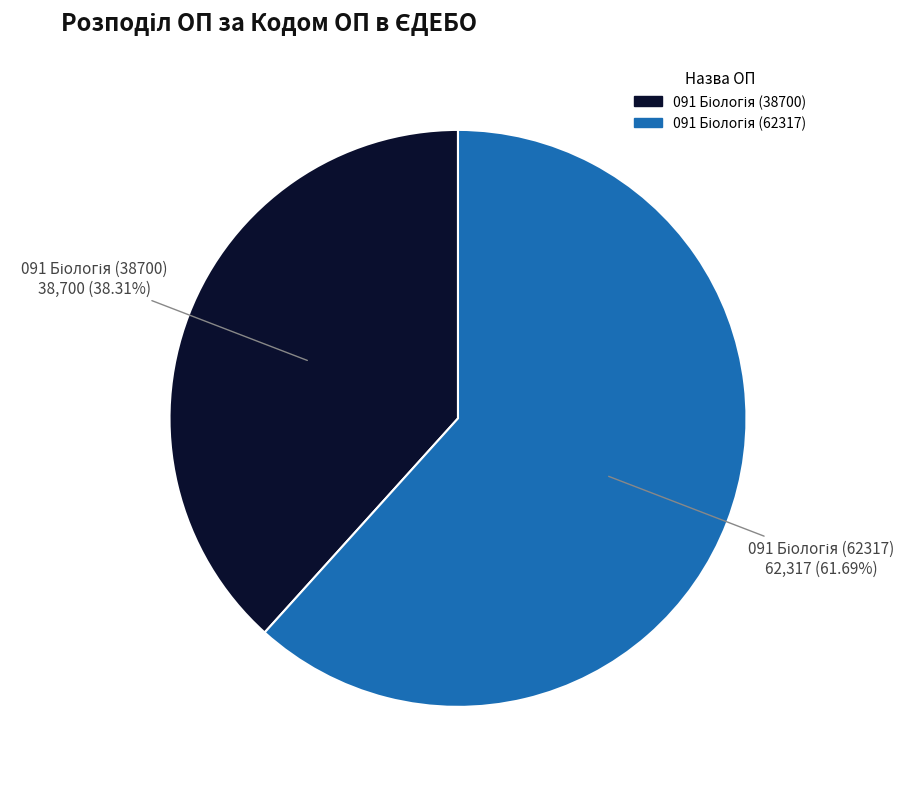

Does any single category account for the majority?

Yes